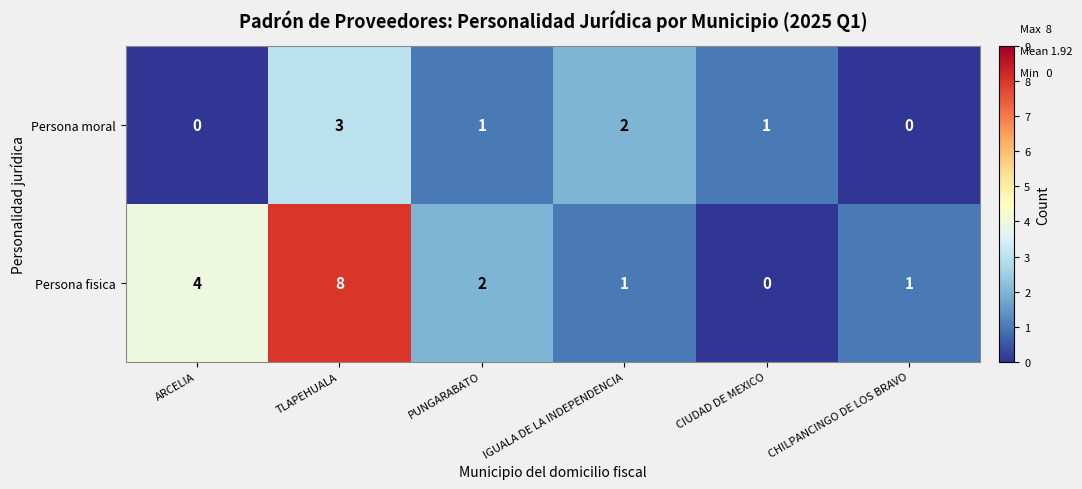

What is the spread (max minus min) of values at PUNGARABATO?

1